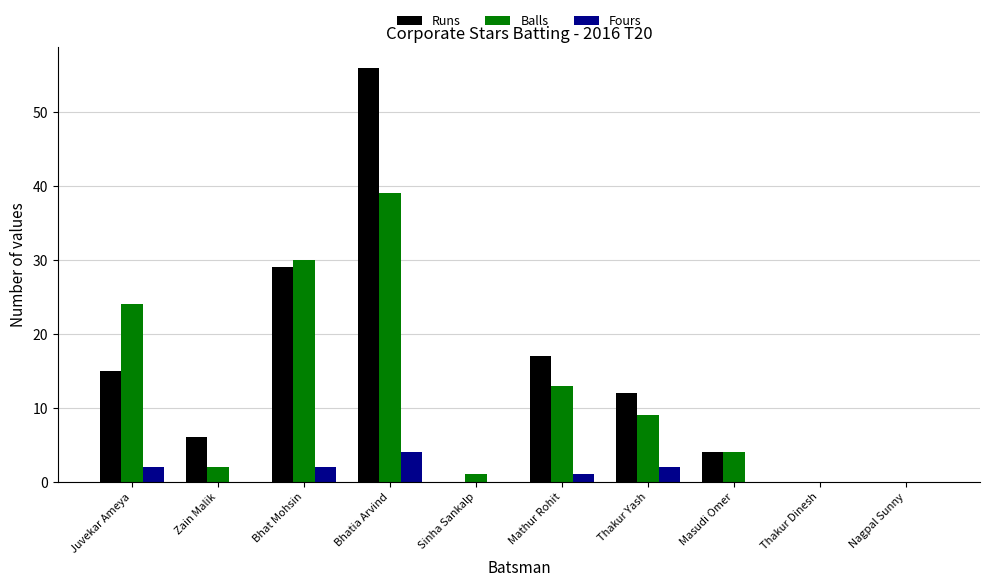

What are all the series names shown in the legend?

Runs, Balls, Fours